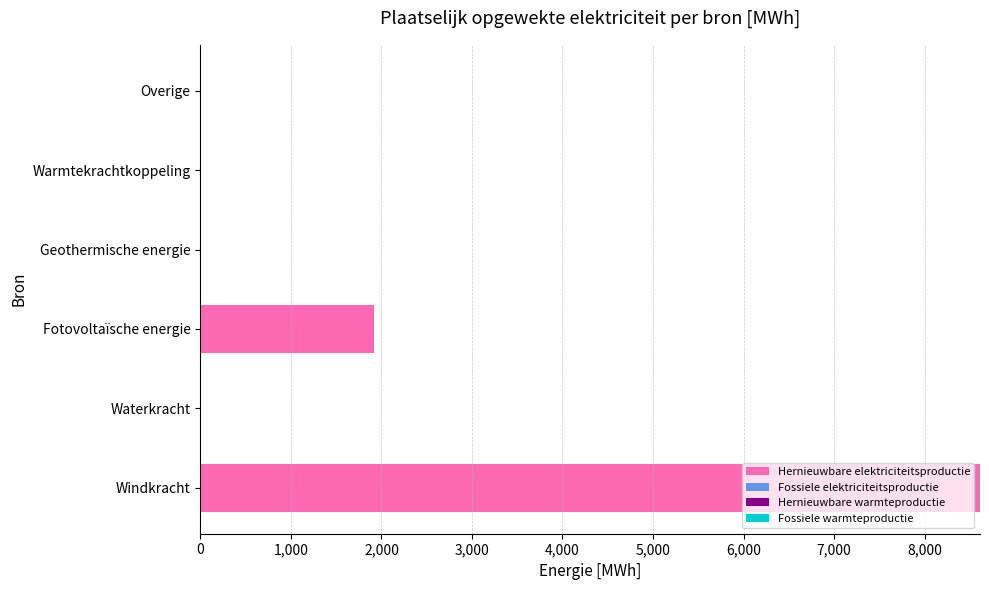

Between Windkracht and Warmtekrachtkoppeling, which is larger?

Windkracht